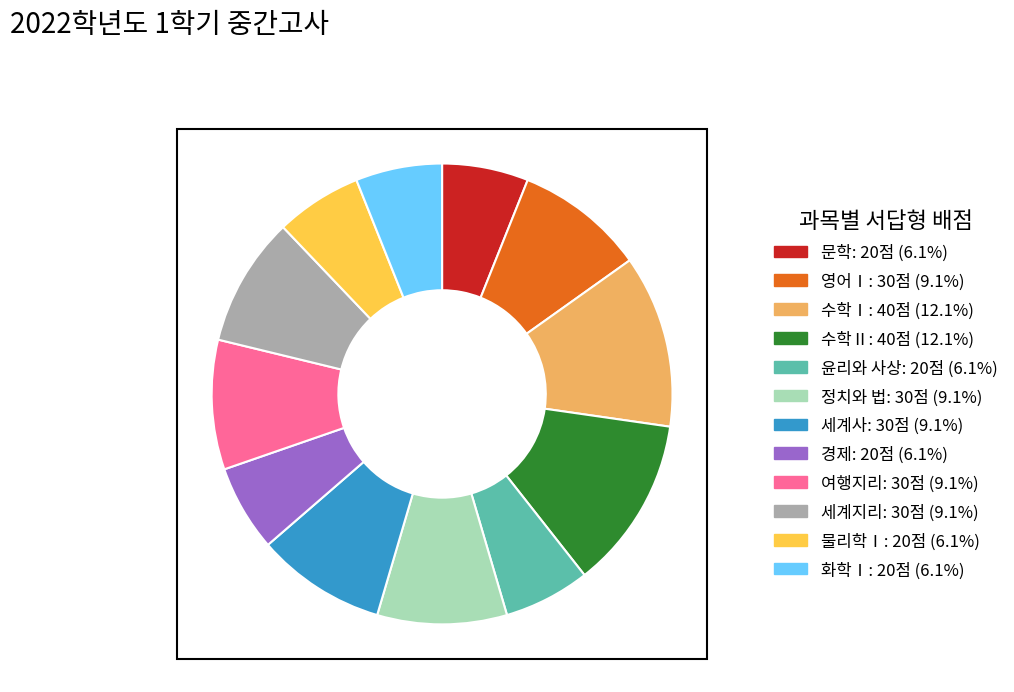

How many slices are in this pie chart?

12